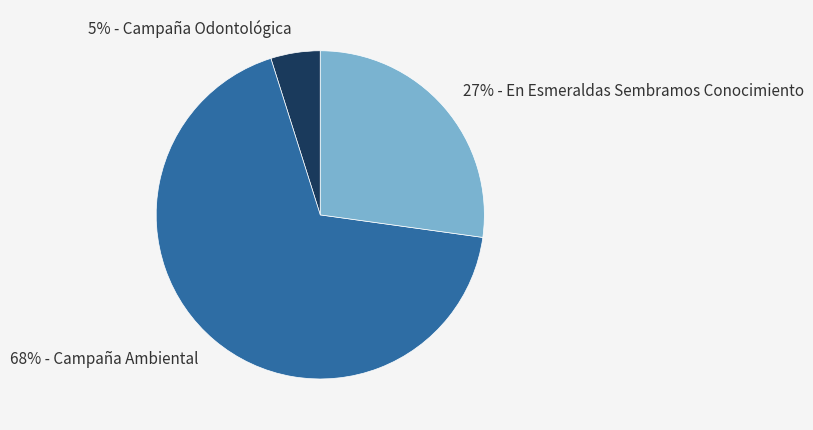

To the nearest percent, what is the difference between the largest and smallest slice percentages?

63%